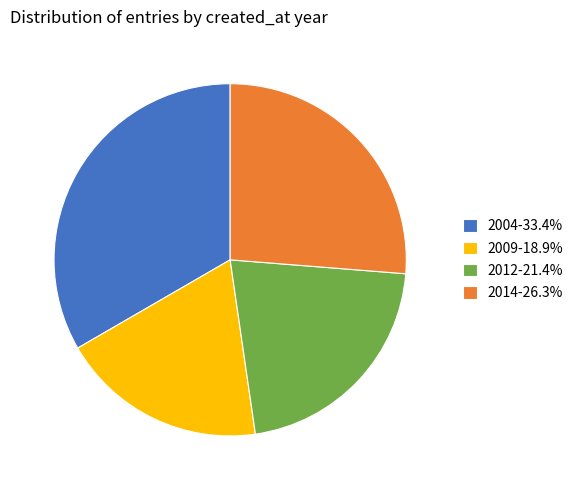

Does any single category account for the majority?

No